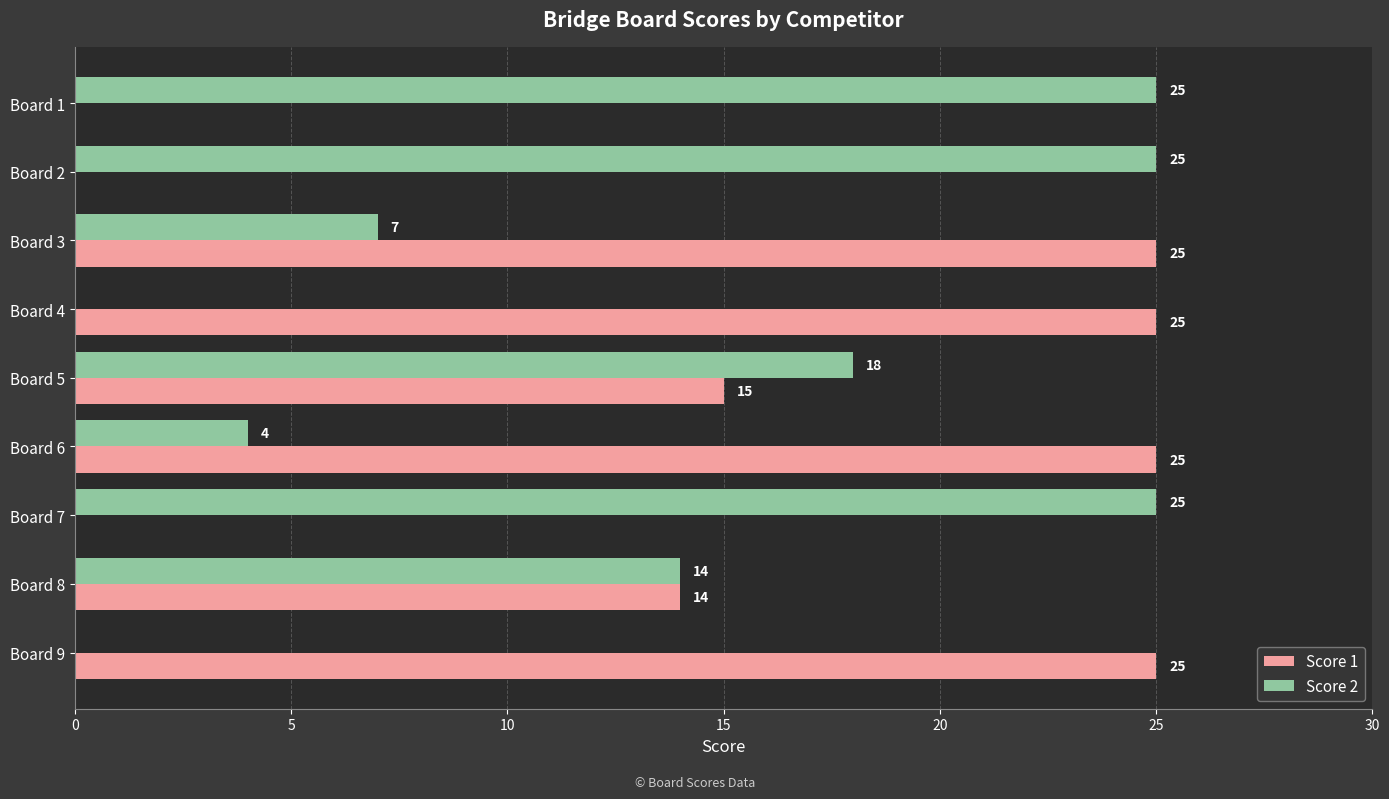

Count the number of categories in the chart.

9